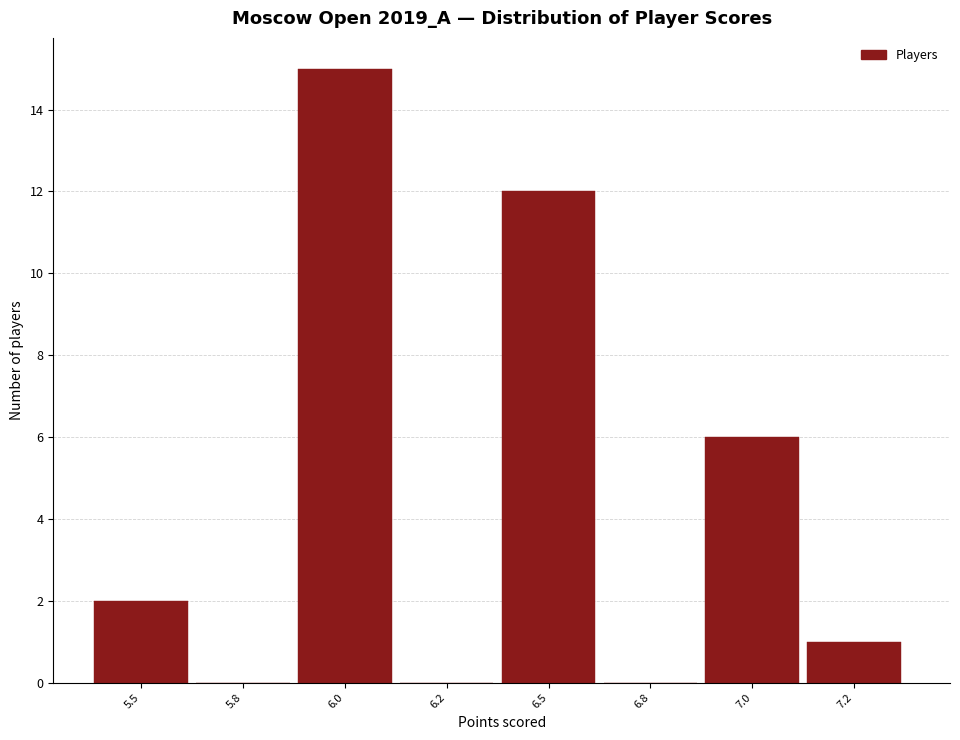

Reading left to right, transcribe all the data shown in this chart.

5.5=2	5.8=0	6.0=15	6.2=0	6.5=12	6.8=0	7.0=6	7.2=1